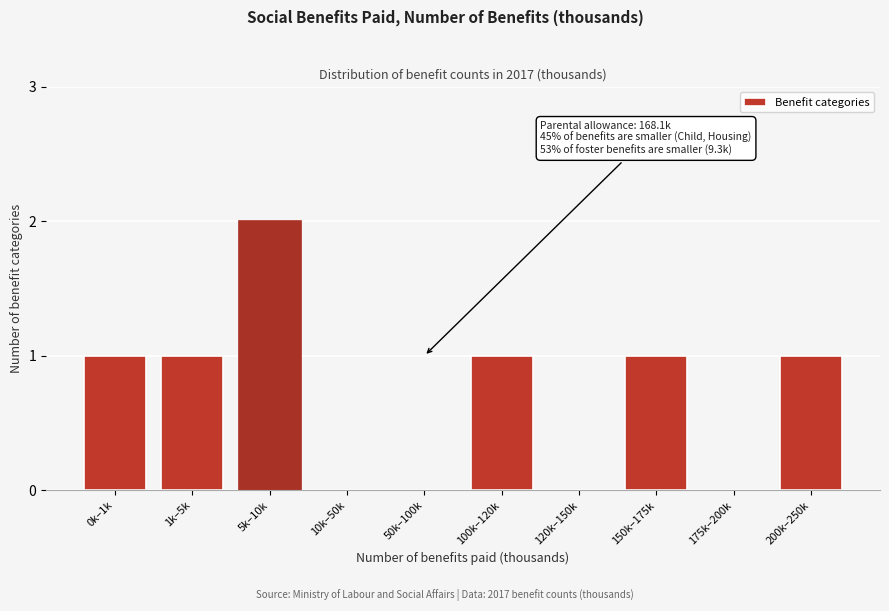

Reading left to right, extract all data points from this chart.

0k–1k=1	1k–5k=1	5k–10k=2	10k–50k=0	50k–100k=0	100k–120k=1	120k–150k=0	150k–175k=1	175k–200k=0	200k–250k=1